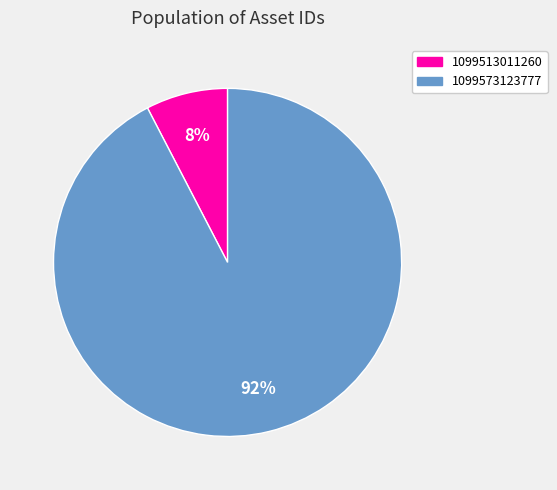

To the nearest percent, what portion does 1099513011260 represent?

8%